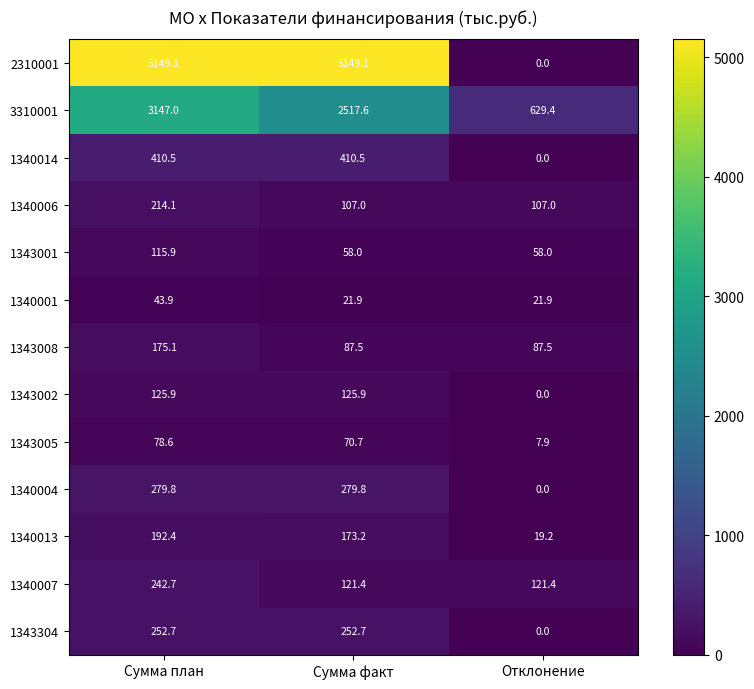

What is the approximate value of 1340006 at Сумма факт?

107.0